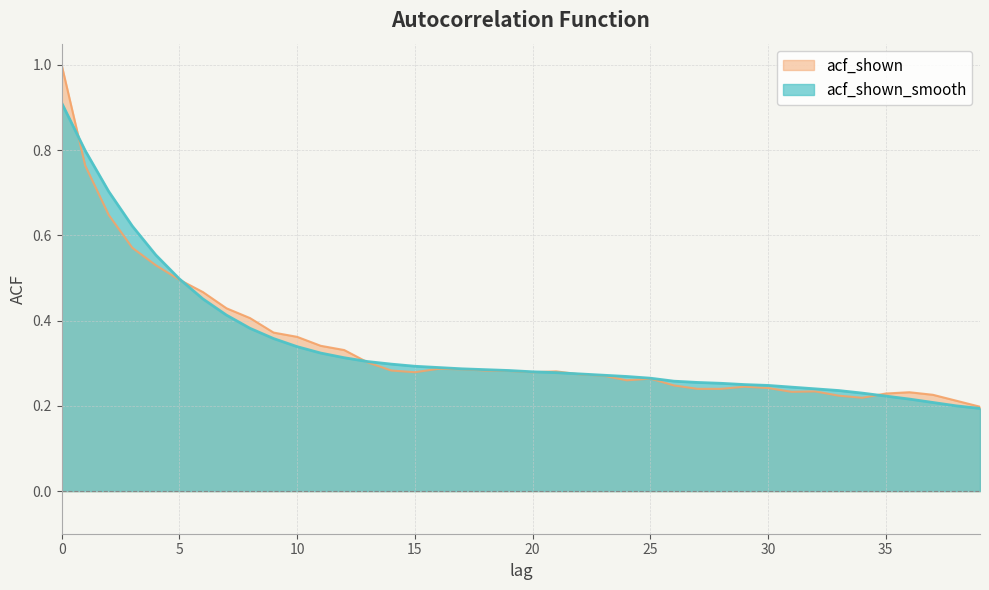

What is the difference between the second highest and second lowest values in the acf_shown_smooth series?

0.6